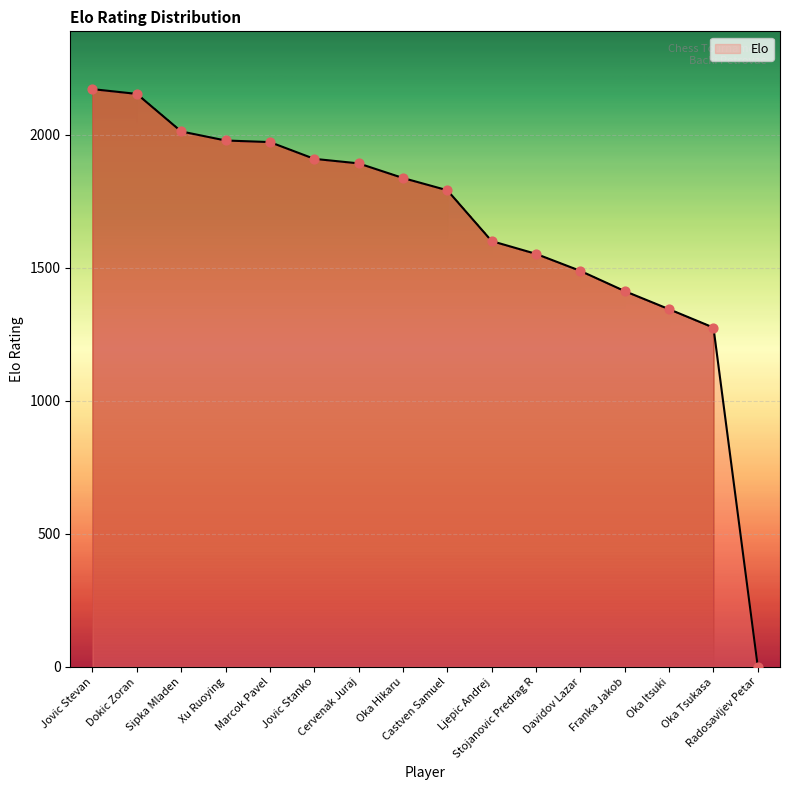

What is the change in value from Ljepic Andrej to Oka Tsukasa?

-325